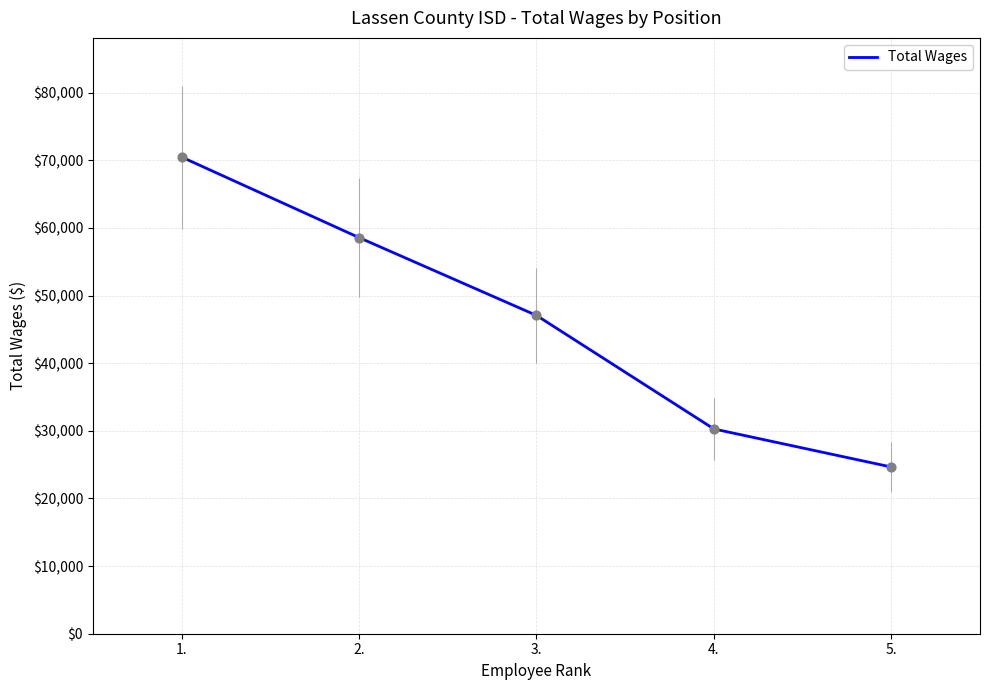

Between 5. and 4., which is larger?

4.